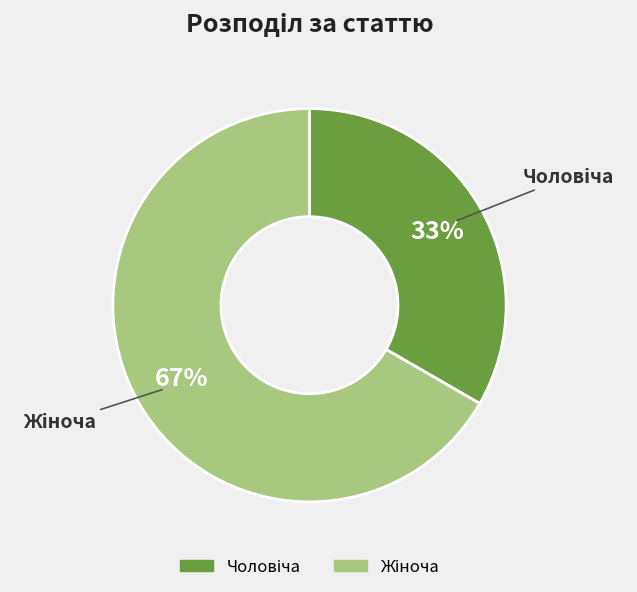

Does any single category account for the majority?

Yes